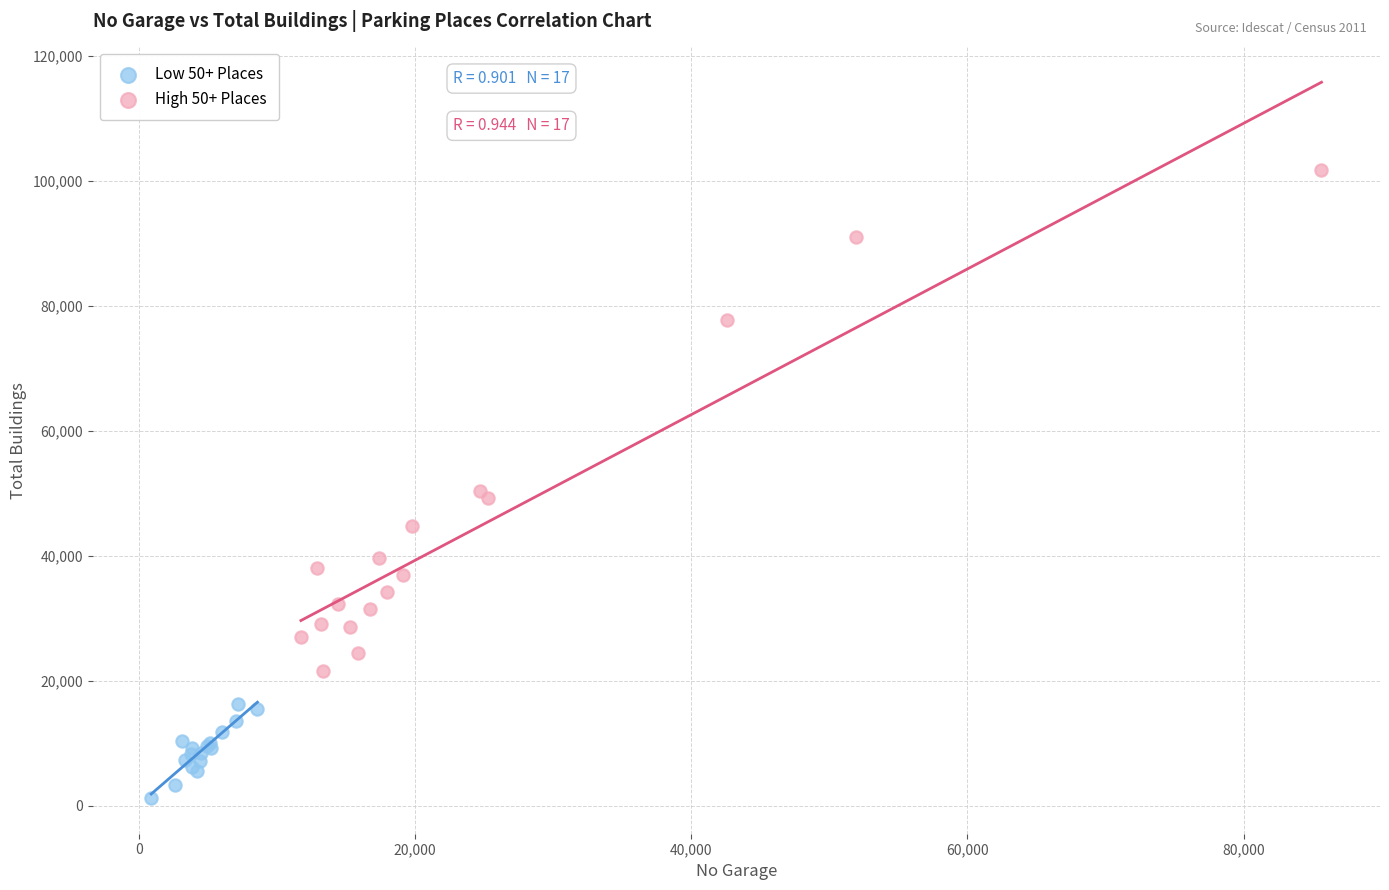

Which series has the widest spread of Y values?

High 50+ Places